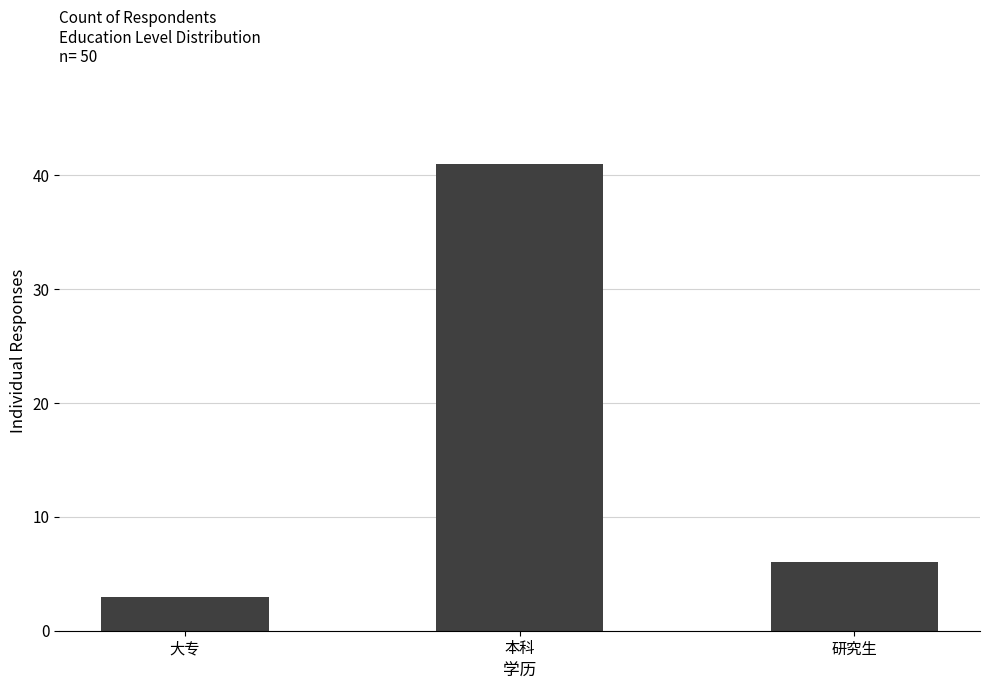

Reading left to right, extract all data points from this chart.

3	41	6